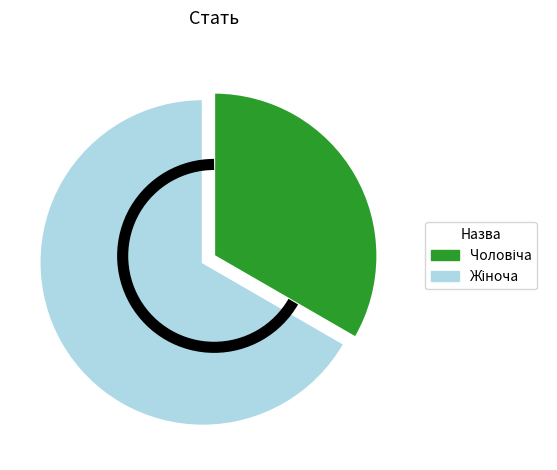

Does any single category account for the majority?

Yes